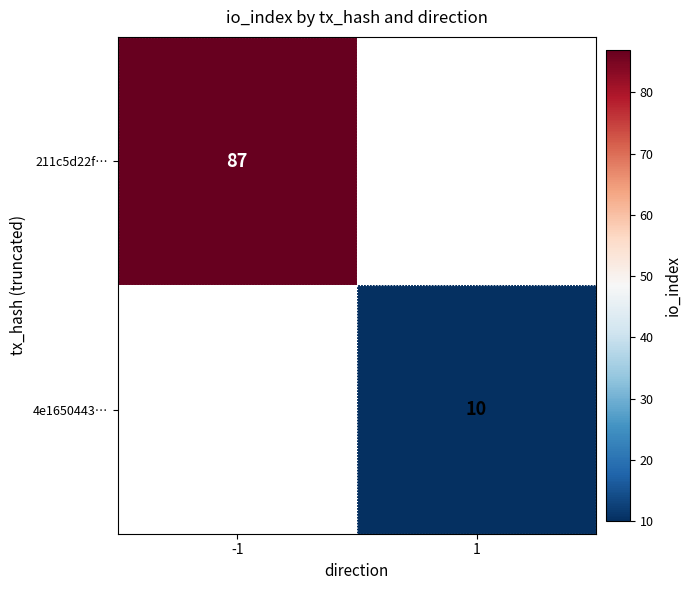

The value of 4e1650443… at 1 is 10. True or false?

True